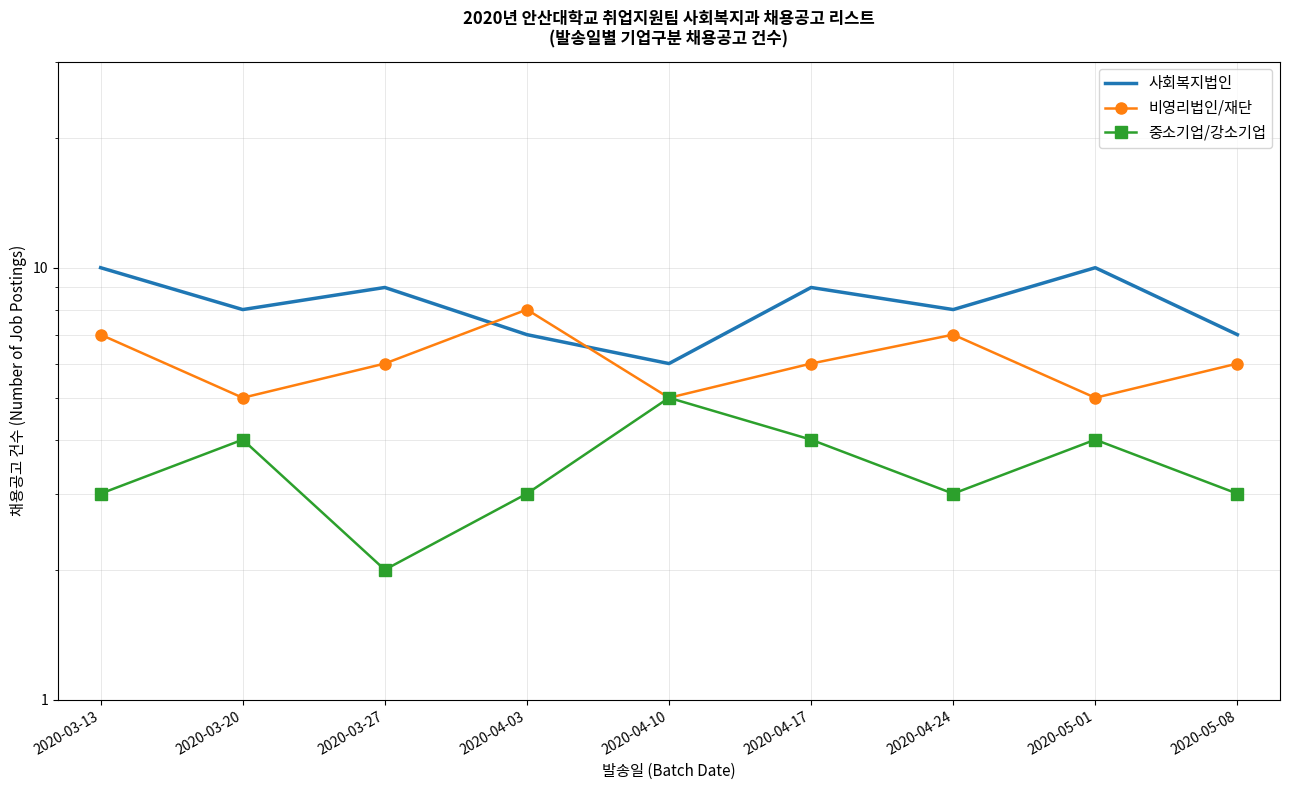

What is the difference between the second highest and second lowest values in the 사회복지법인 series?

3